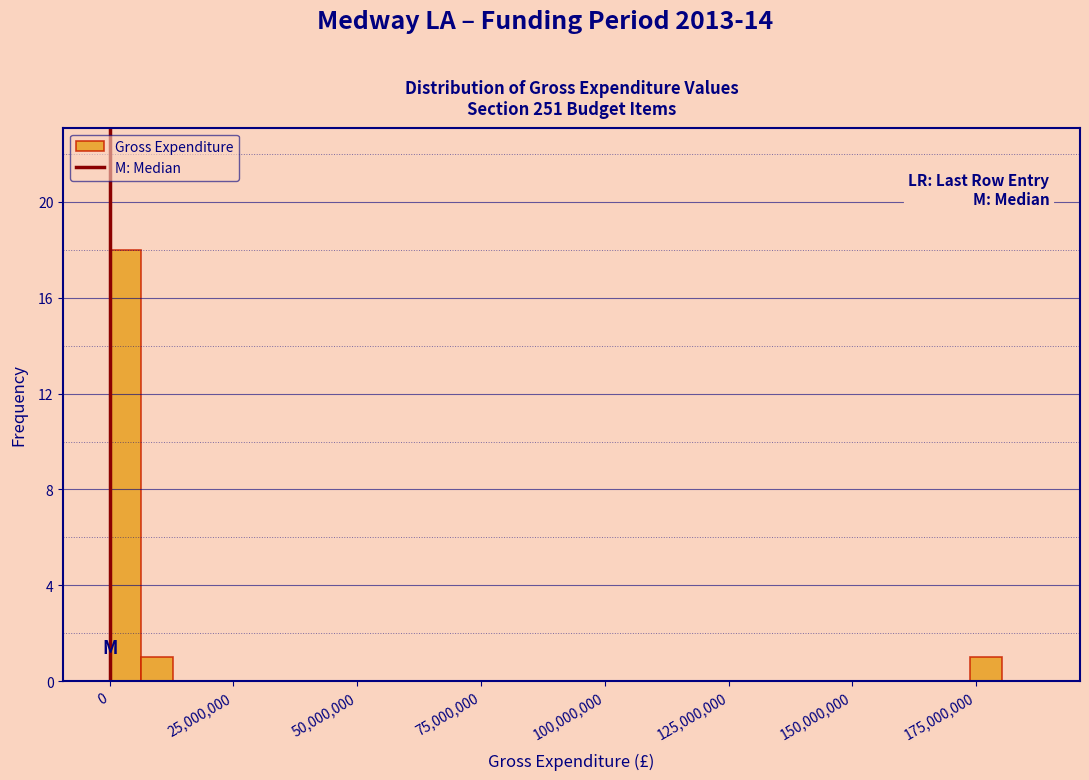

Read against the x-axis, roughly where is the centre of the tallest bar?

5000000